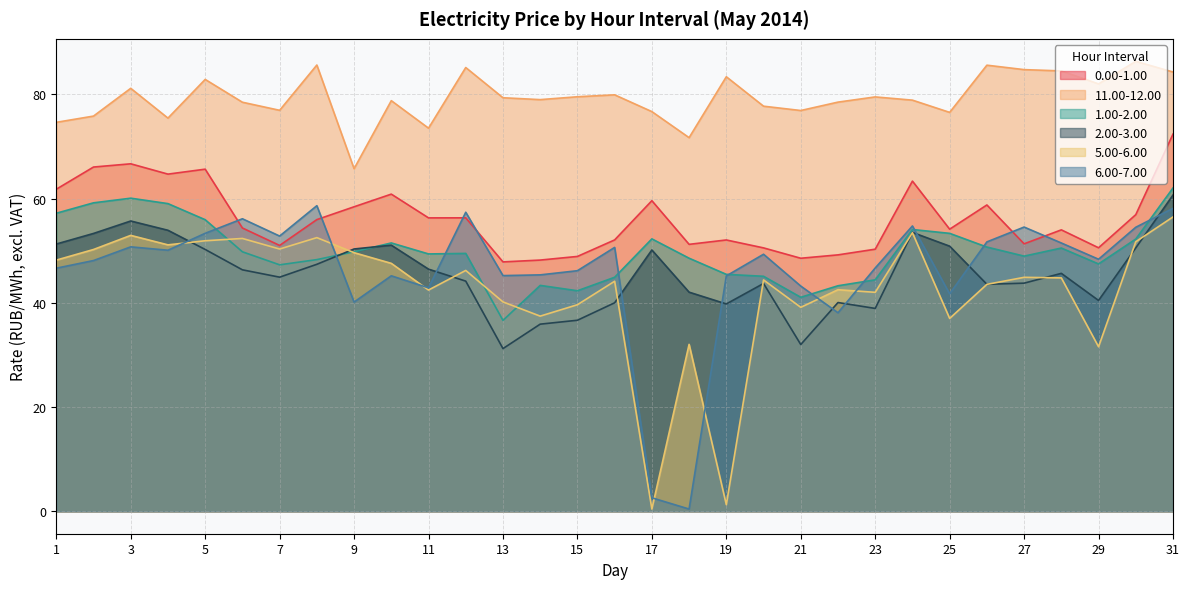

The 11.00-12.00 series shows 79.6 at 15. True or false?

True